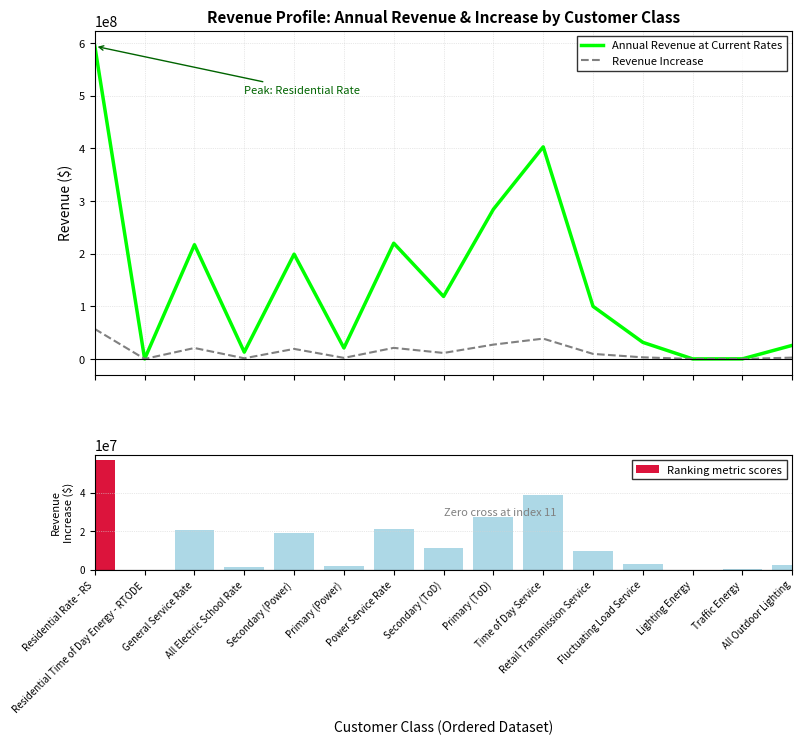

List the labels in order of Annual Revenue at Current Rates value, largest first.

Residential Rate - RS, Time of Day Service, Primary (ToD), Power Service Rate, General Service Rate, Secondary (Power), Secondary (ToD), Retail Transmission Service, Fluctuating Load Service, All Outdoor Lighting, Primary (Power), All Electric School Rate, Traffic Energy, Lighting Energy, Residential Time of Day Energy - RTODE